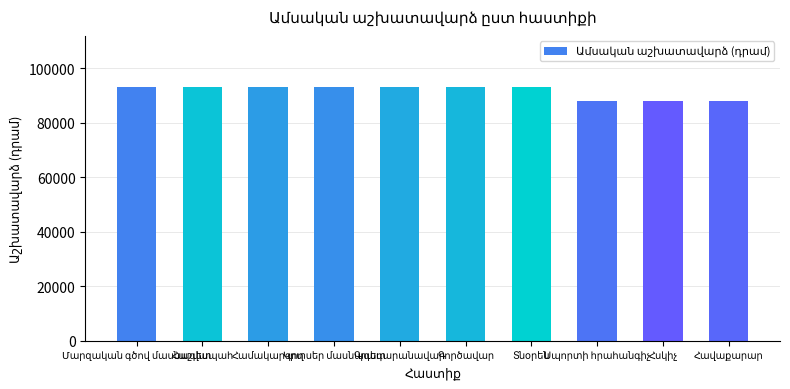

What is the average value?

91666